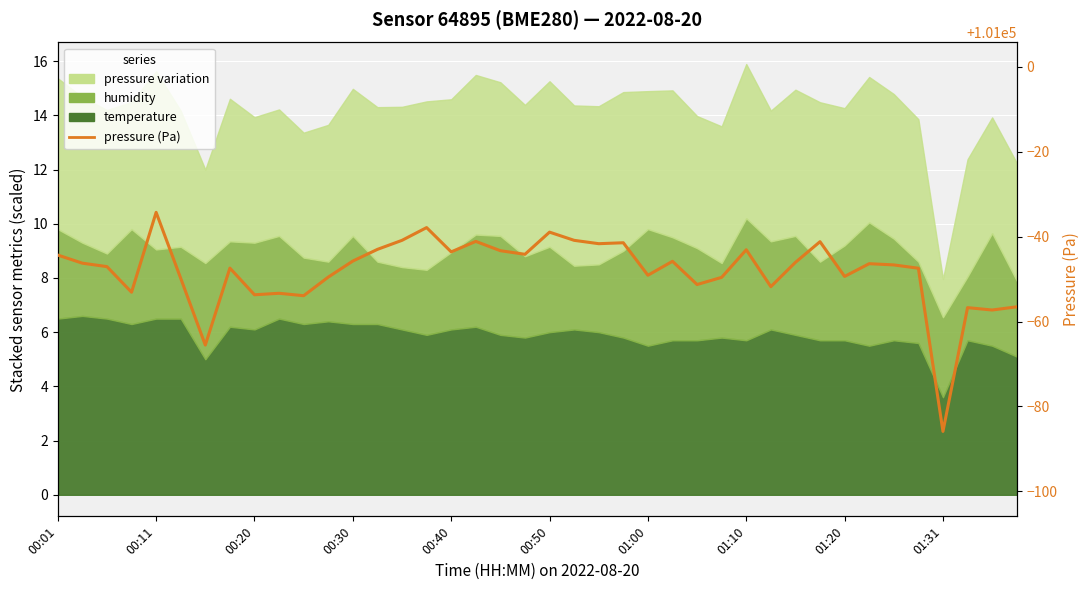

What is the change in value from 18 to 33?

-3.1